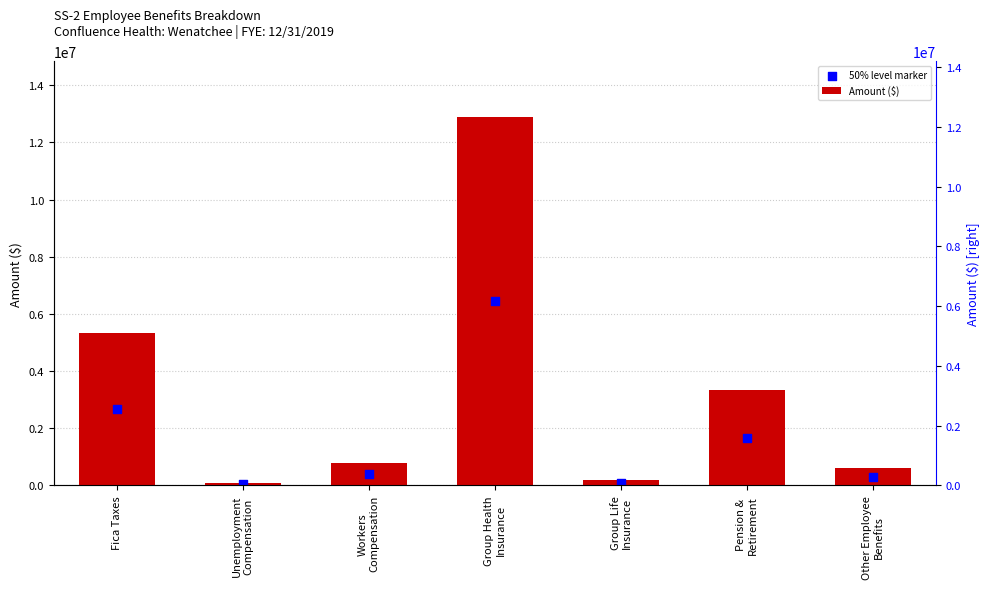

What are all the series names shown in the legend?

Amount ($), 50% level marker